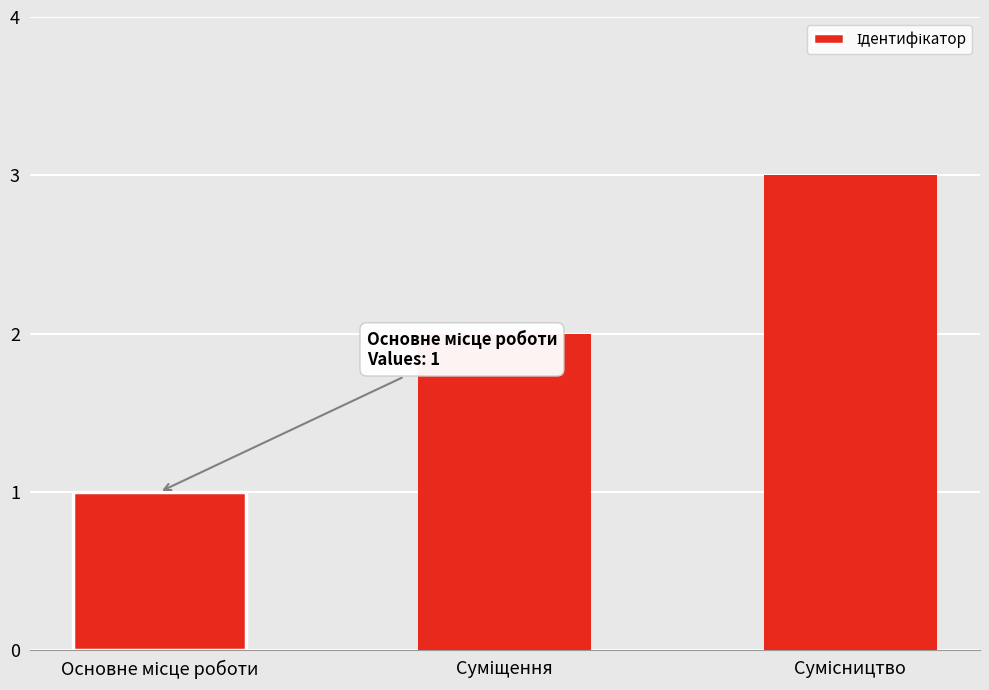

What is the sum of all values?

6